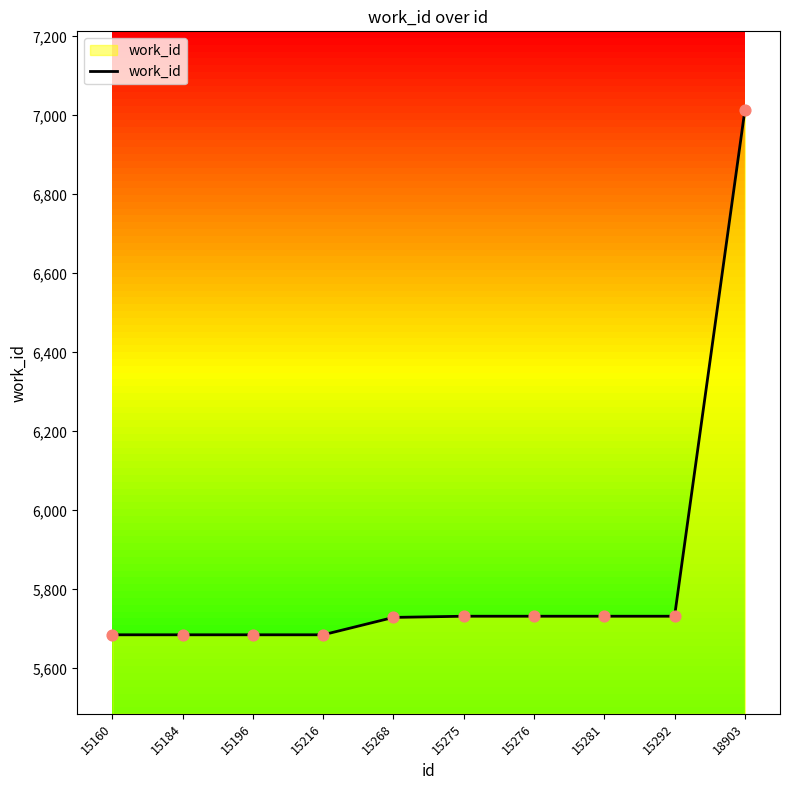

Between 18903 and 15268, which is larger?

18903